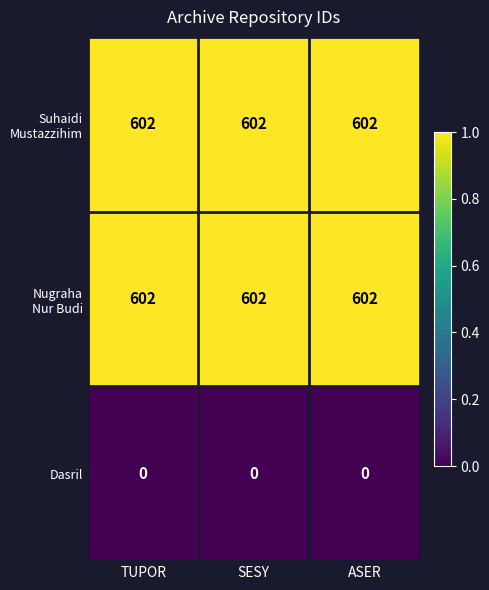

What is the total value across all series at SESY?

1204